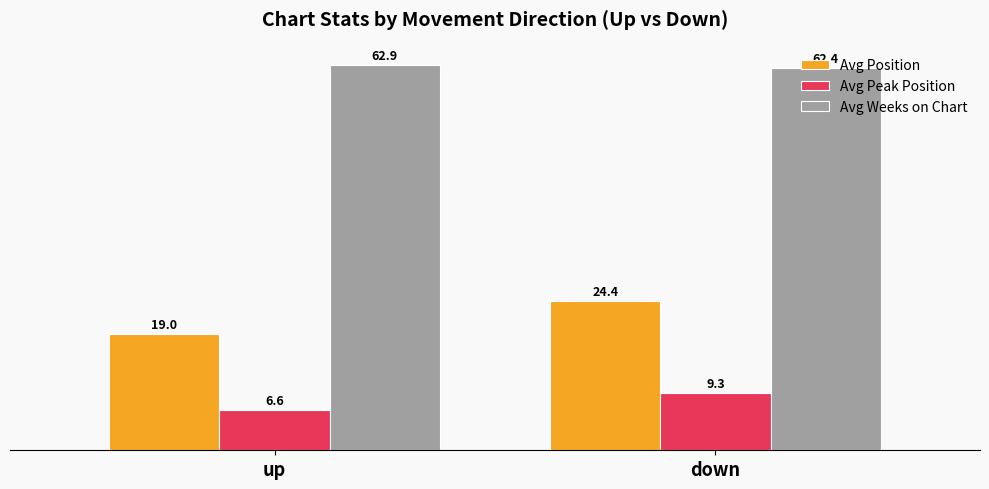

How many data points in Avg Peak Position are less than 9?

1